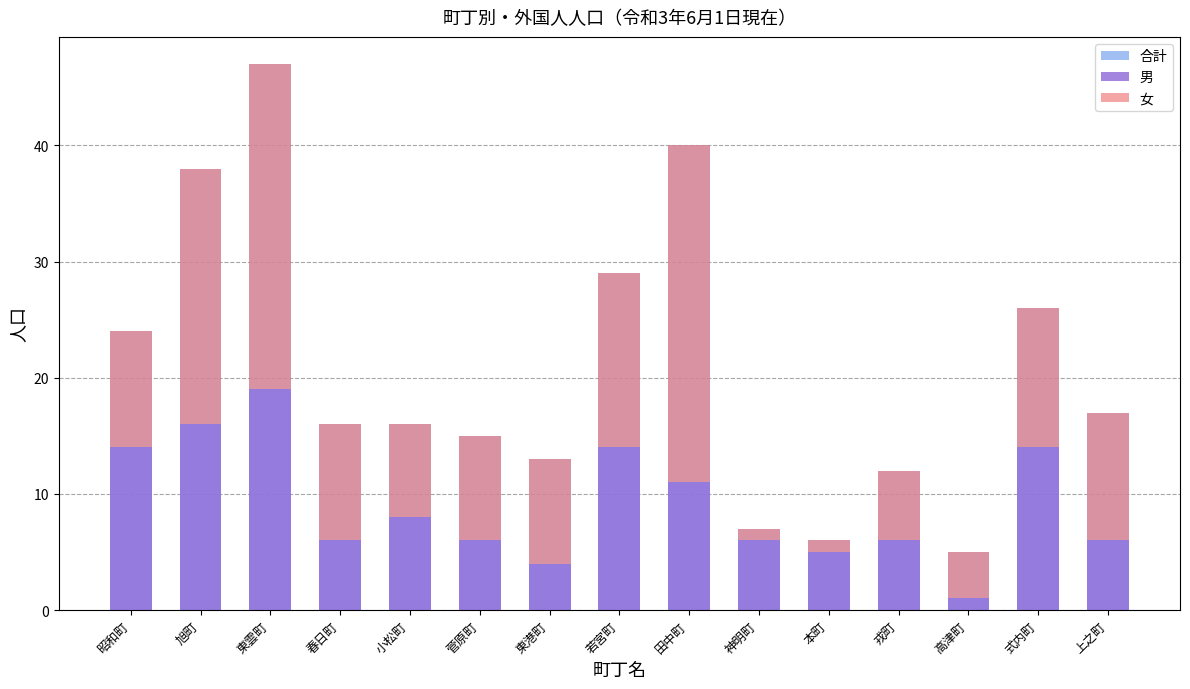

At which label is 女 closest to 15?

若宮町